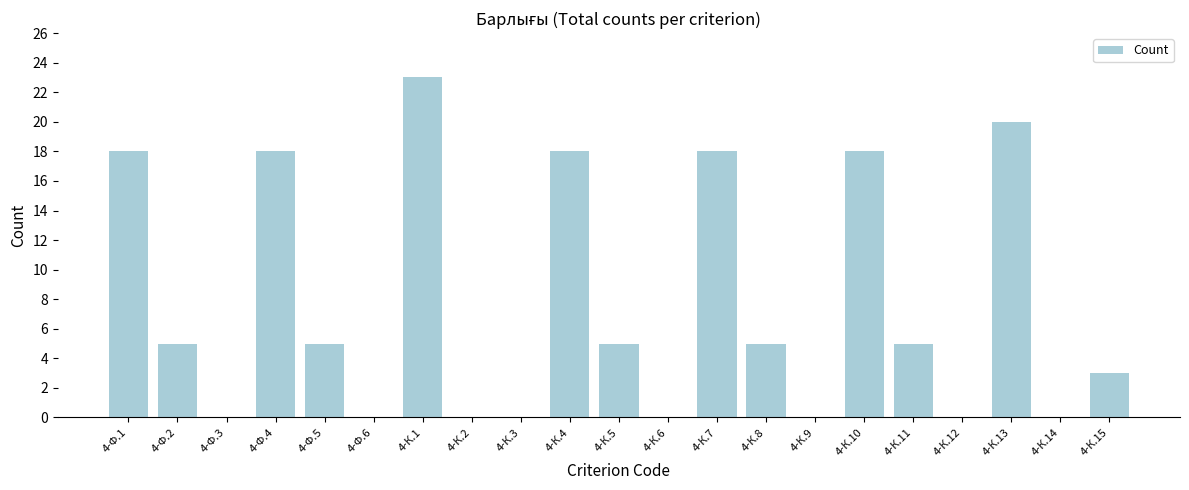

Reading right to left, list all the values displayed in this chart.

4-К.15=3	4-К.14=0	4-К.13=20	4-К.12=0	4-К.11=5	4-К.10=18	4-К.9=0	4-К.8=5	4-К.7=18	4-К.6=0	4-К.5=5	4-К.4=18	4-К.3=0	4-К.2=0	4-К.1=23	4-Ф.6=0	4-Ф.5=5	4-Ф.4=18	4-Ф.3=0	4-Ф.2=5	4-Ф.1=18